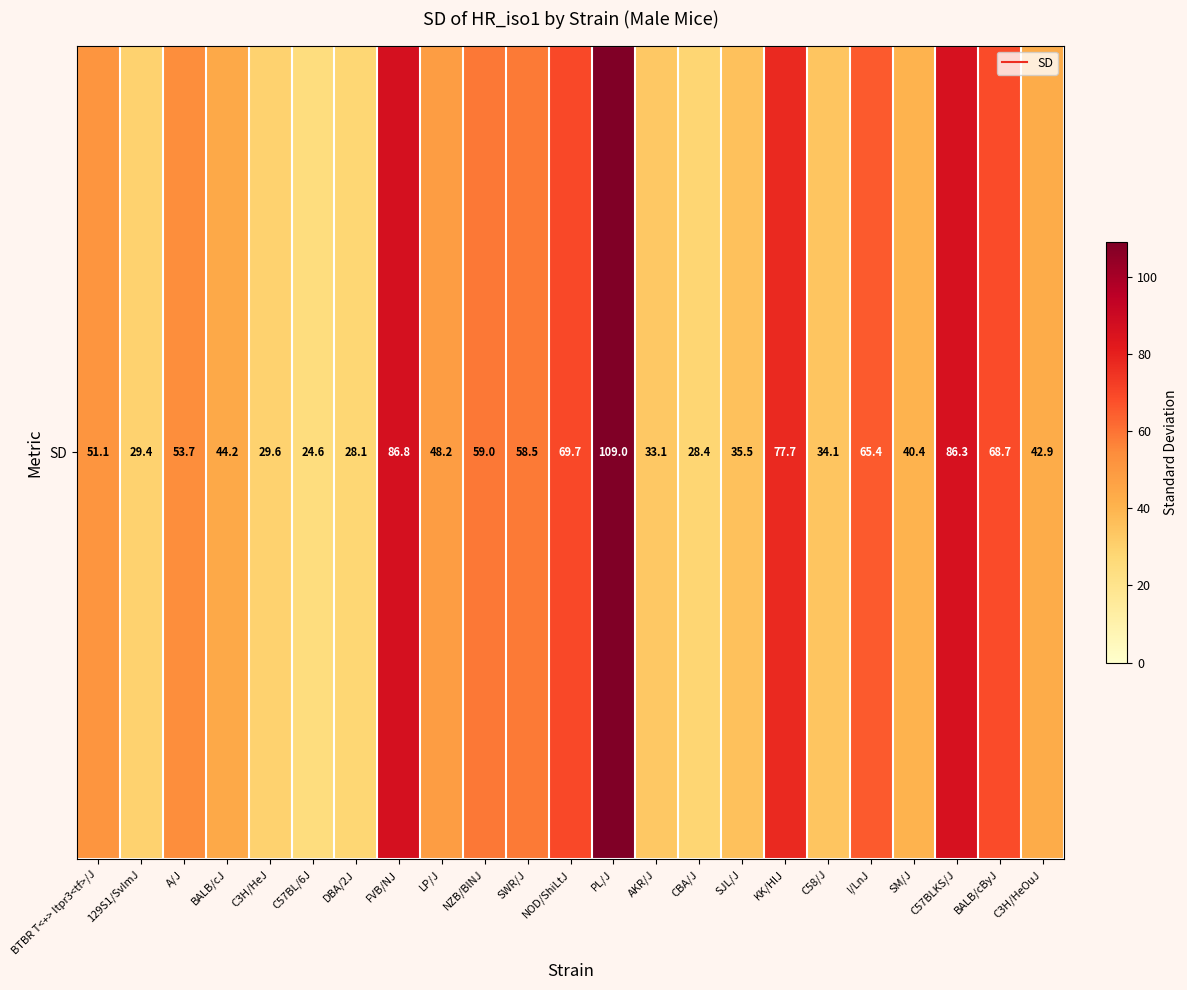

Read the value at NOD/ShiLtJ.

69.7